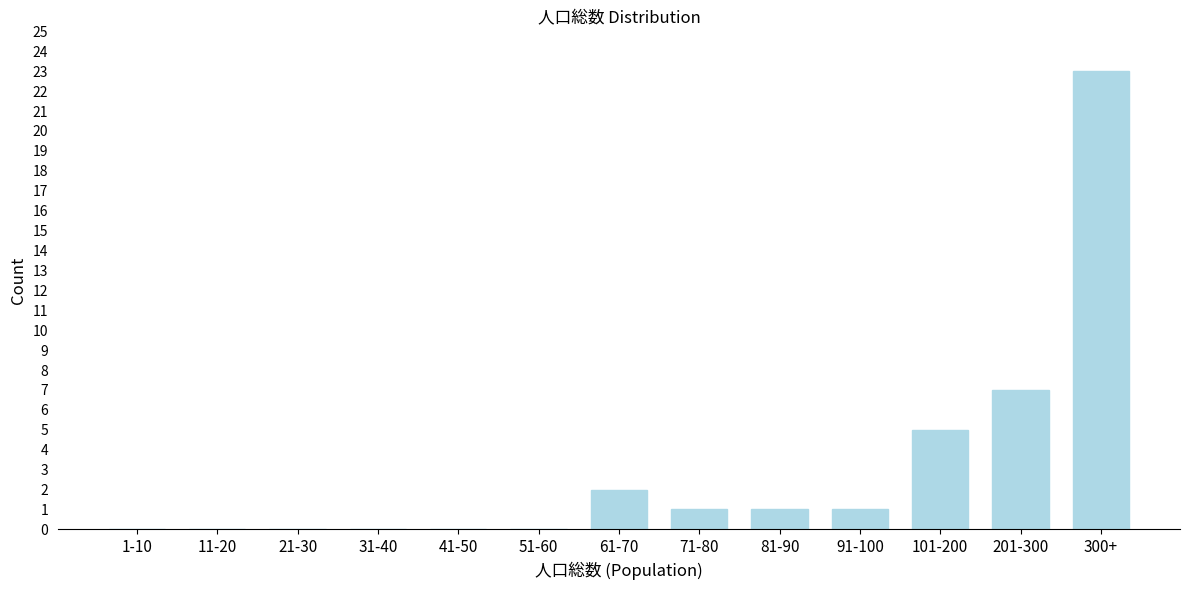

Reading right to left, transcribe all the data shown in this chart.

300+=23	201-300=7	101-200=5	91-100=1	81-90=1	71-80=1	61-70=2	51-60=0	41-50=0	31-40=0	21-30=0	11-20=0	1-10=0